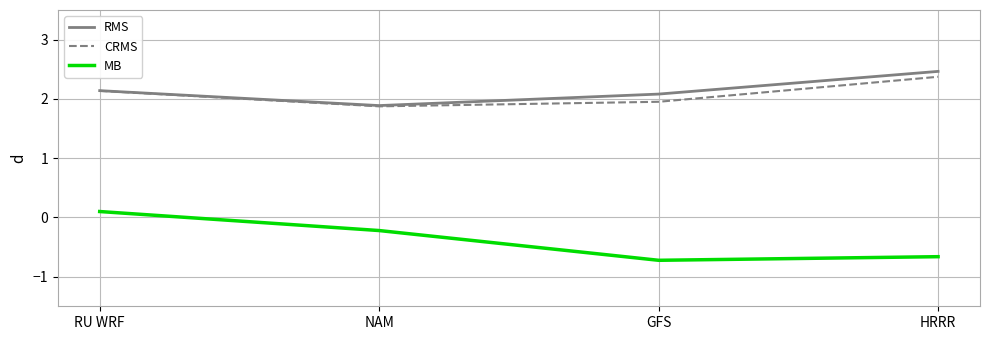

Does the chart display data point markers on the line(s)?

No